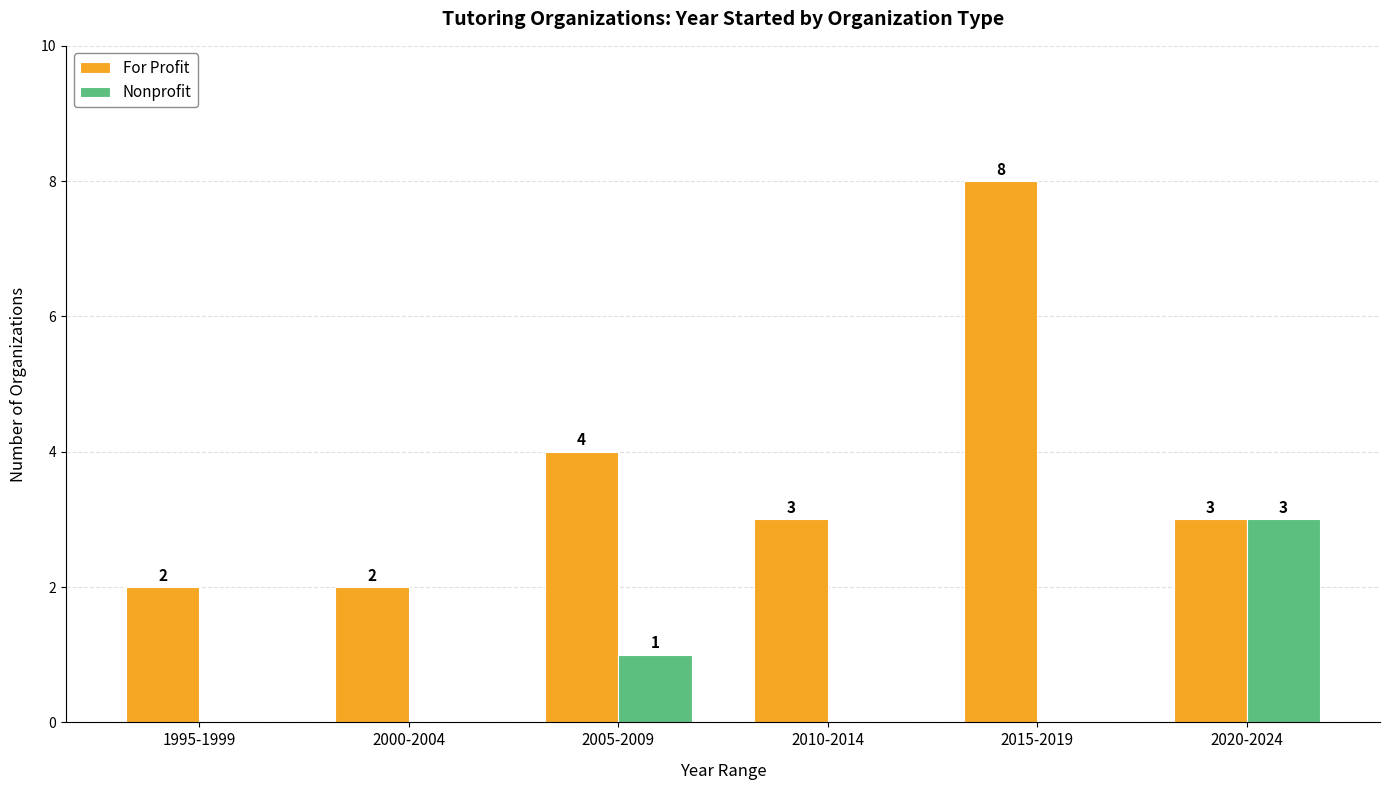

True or false: Nonprofit has a value of 0 at 2000-2004.

True